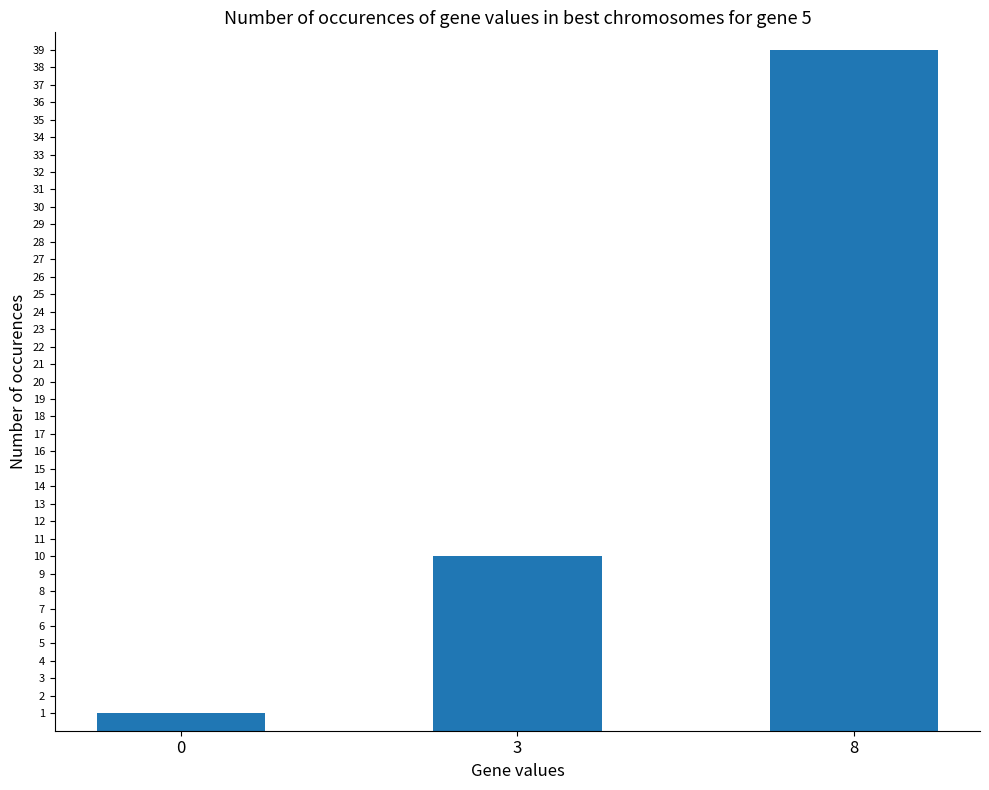

What is the average value?

17